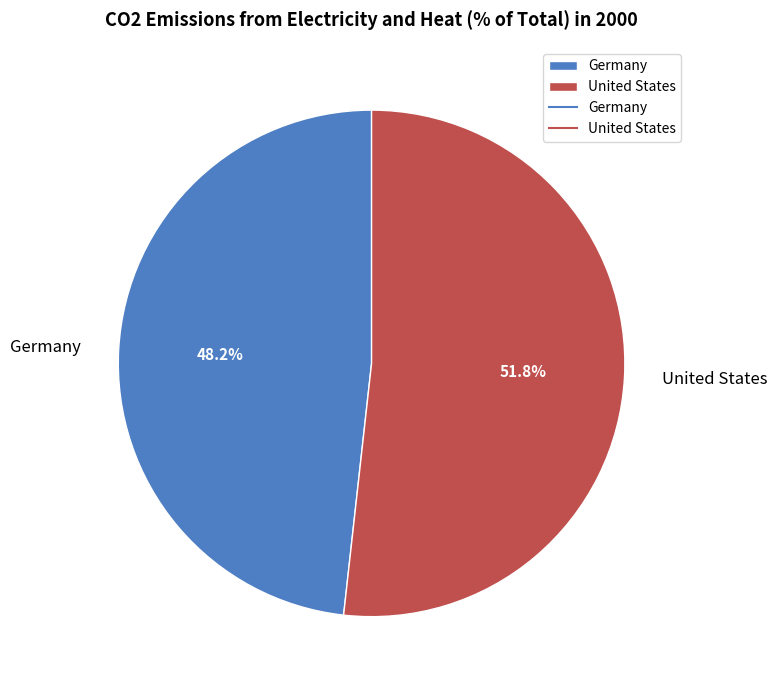

Approximately how many times larger is the value at Germany compared to United States?

0.9